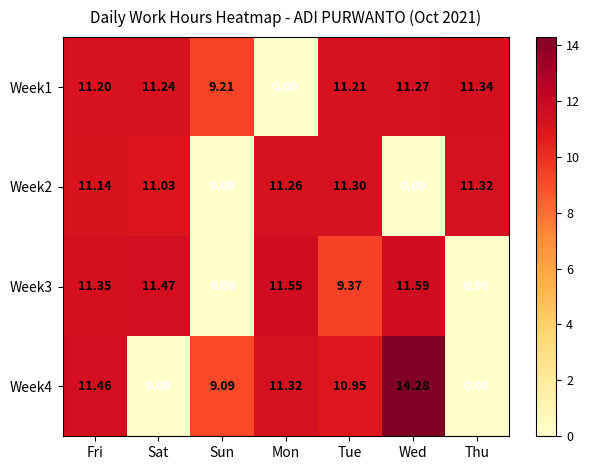

Where is Week4 nearest to the value 7?

Sun